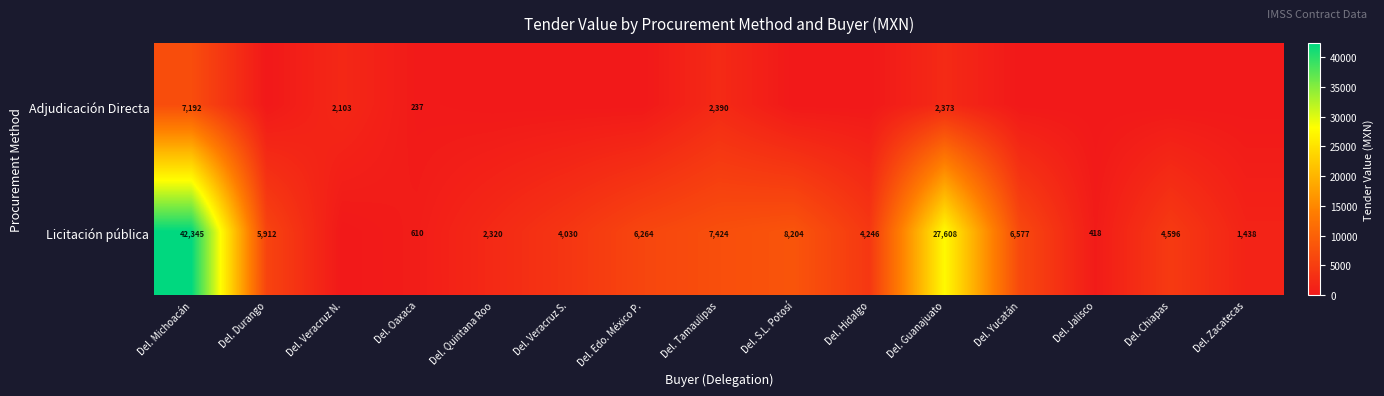

The value of Licitación pública at Del. Chiapas is 8085. True or false?

False